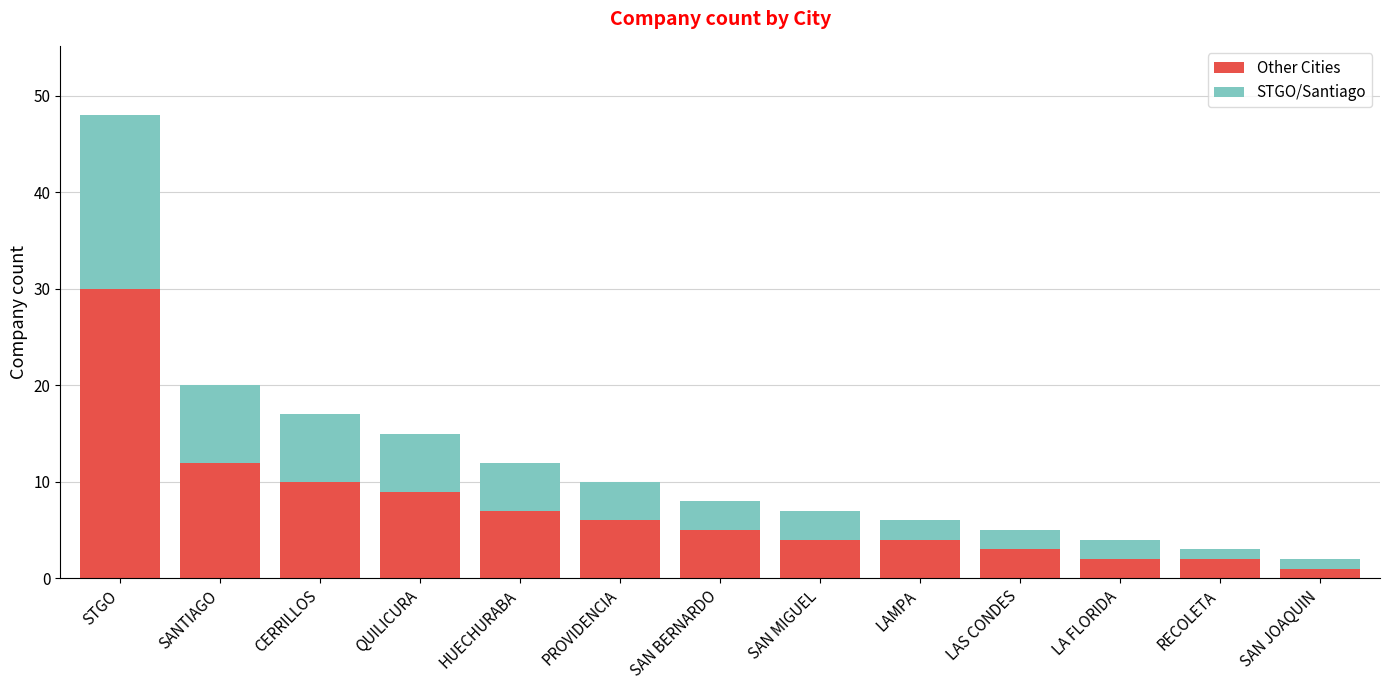

The value of Other Cities at QUILICURA is 6. True or false?

False